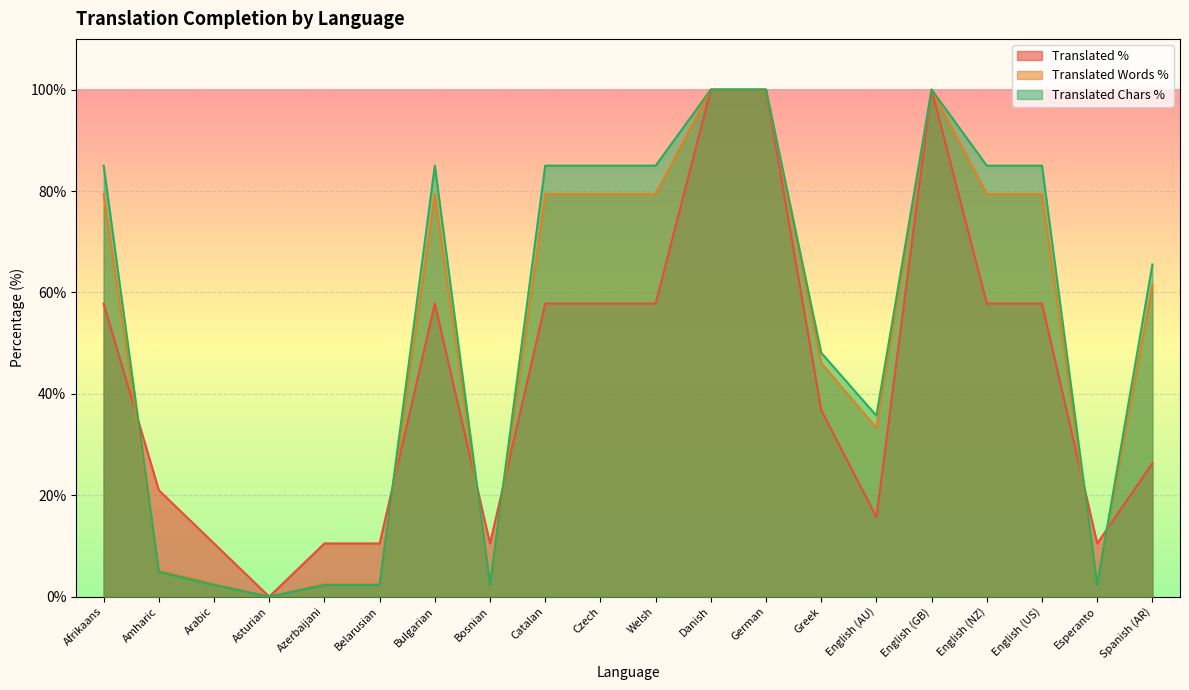

Where is the first local minimum for translated_words_percent?

Asturian